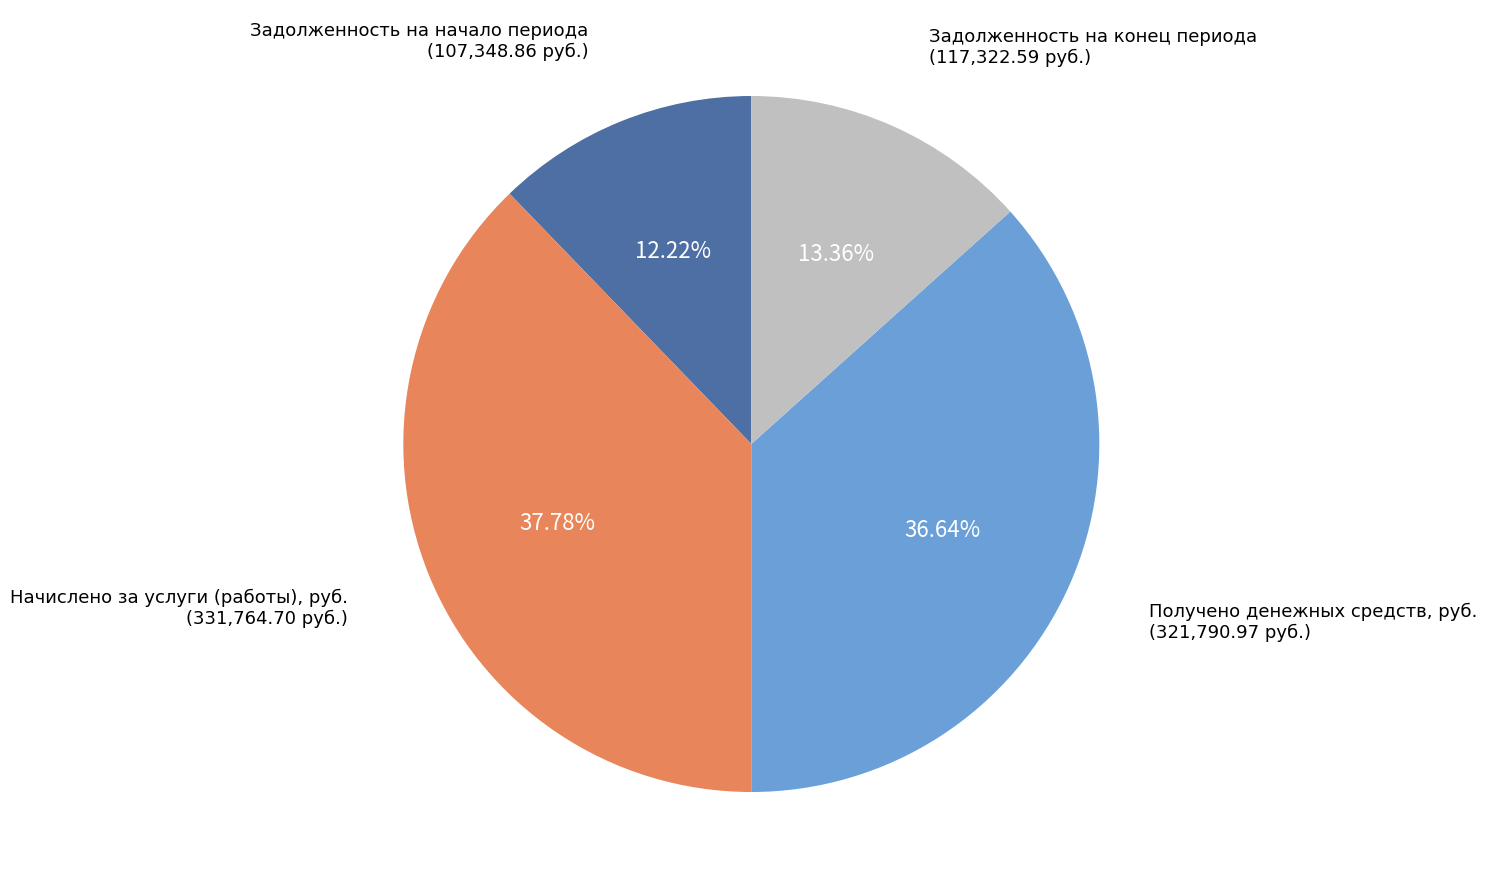

Is there any slice that represents more than half of the pie?

No